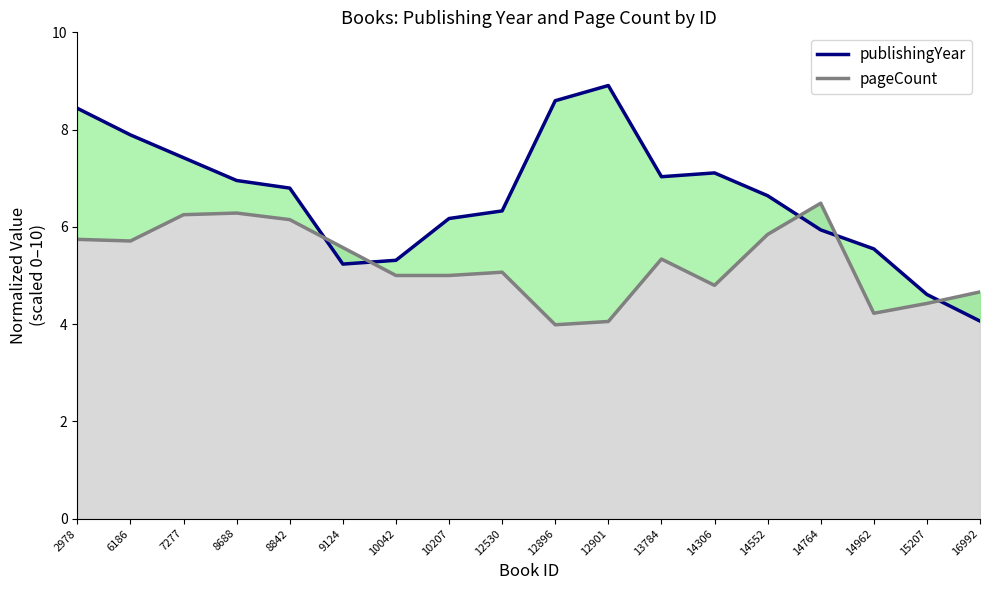

List the labels in order of pageCount value, largest first.

14764, 8688, 7277, 8842, 14552, 2978, 6186, 9124, 13784, 12530, 10042, 10207, 14306, 16992, 15207, 14962, 12901, 12896